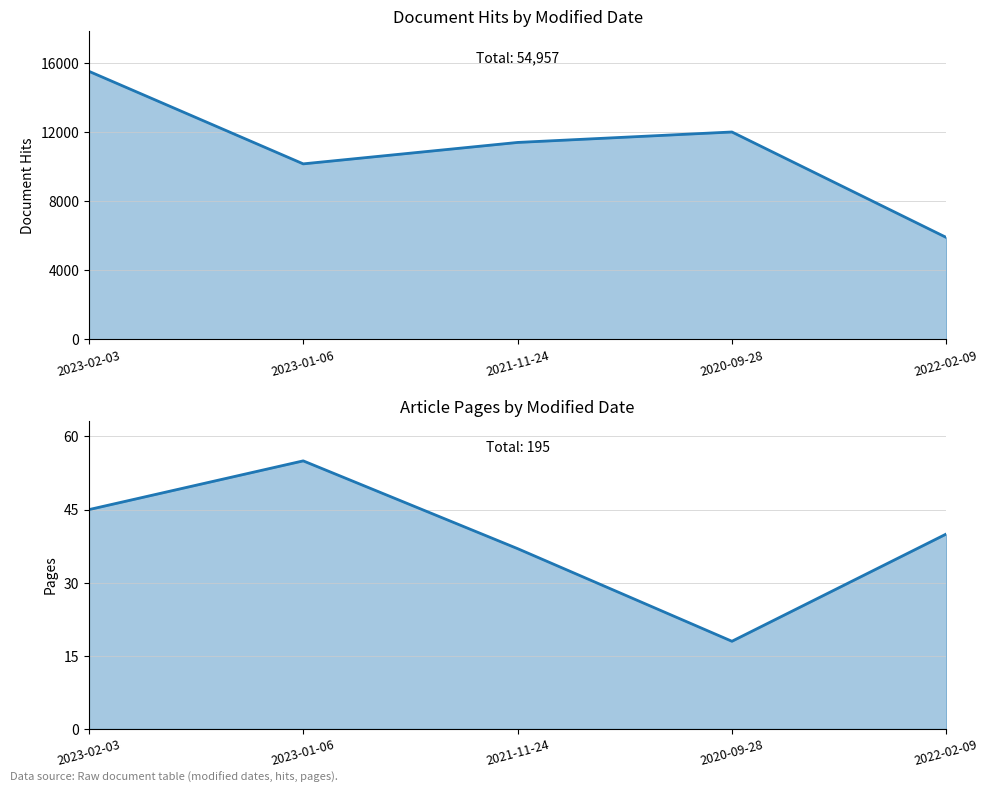

True or false: hits and pages cross at least once.

False